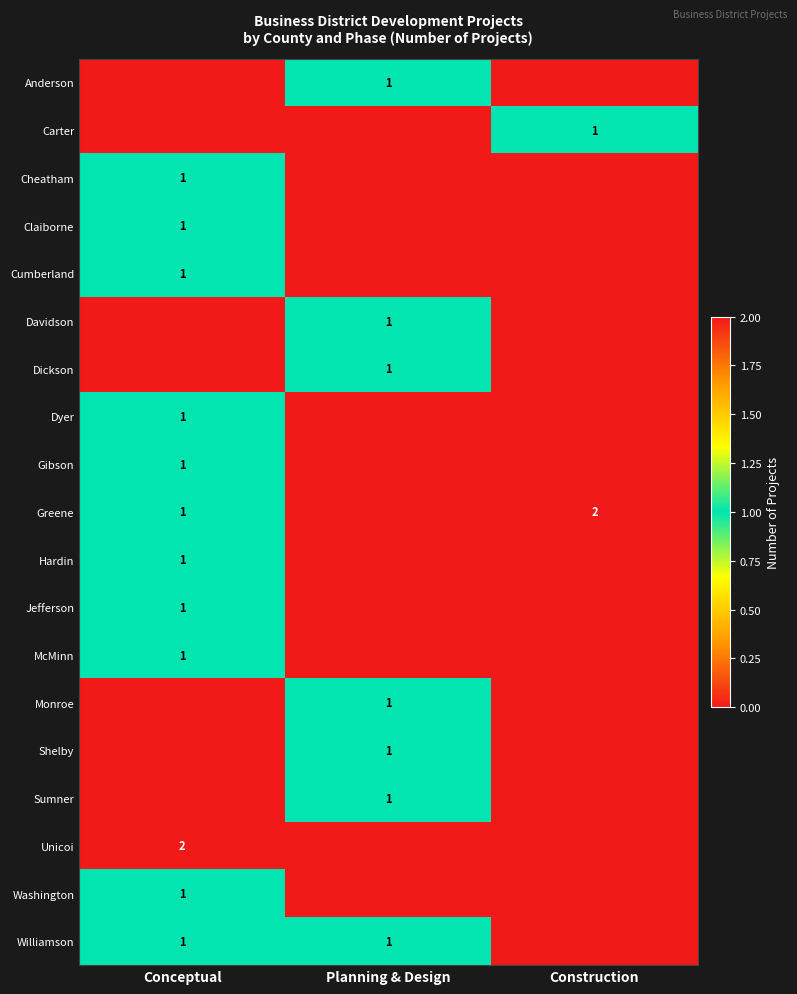

The Dickson series shows 1 at Planning & Design. True or false?

True